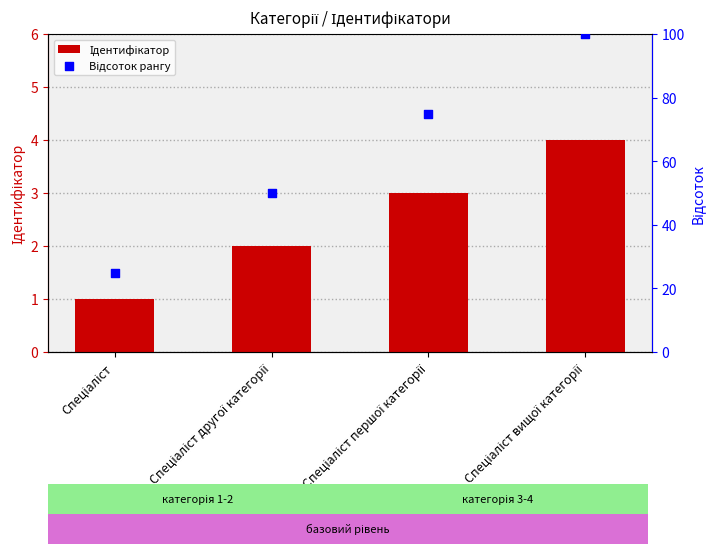

What are all the series names shown in the legend?

Ідентифікатор, Відсоток рангу